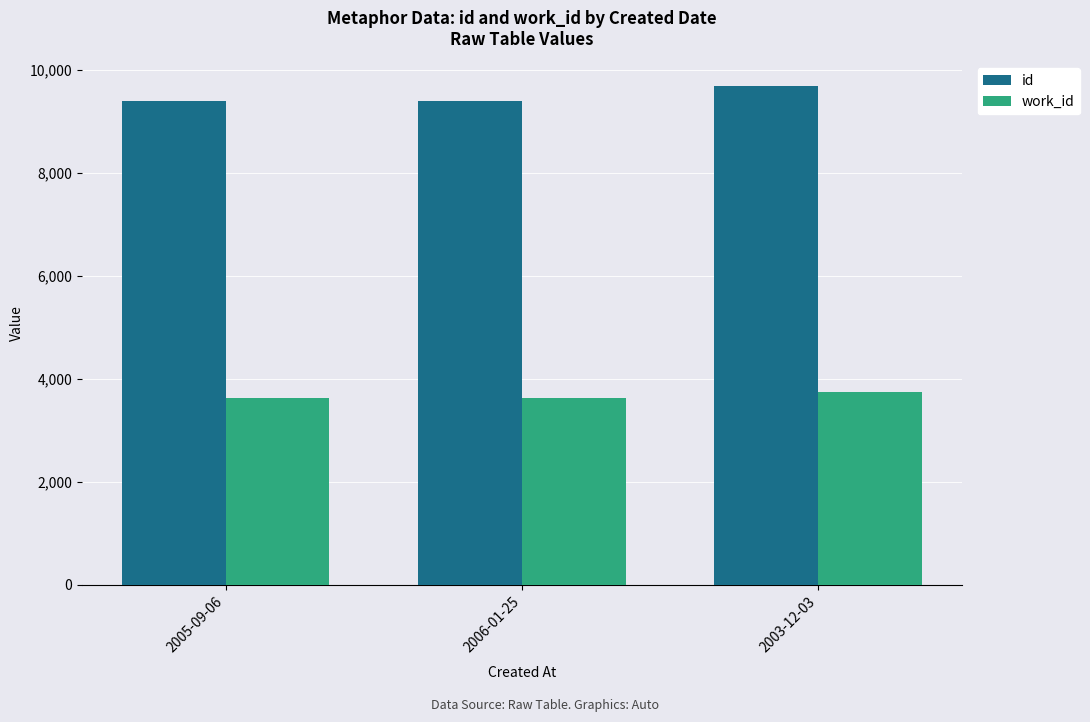

How many bars are there in each group?

2